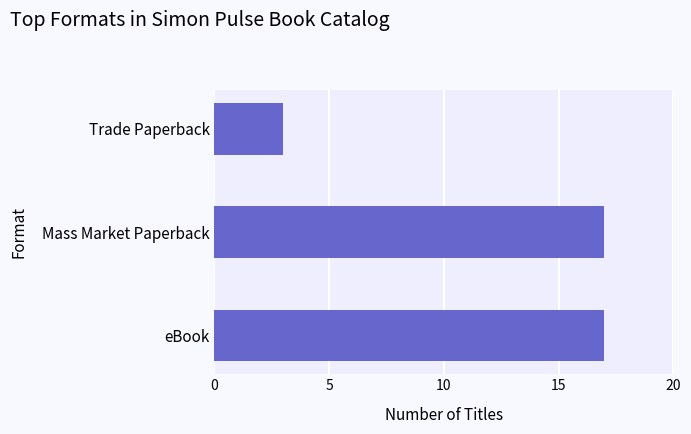

What is the smallest value displayed?

3